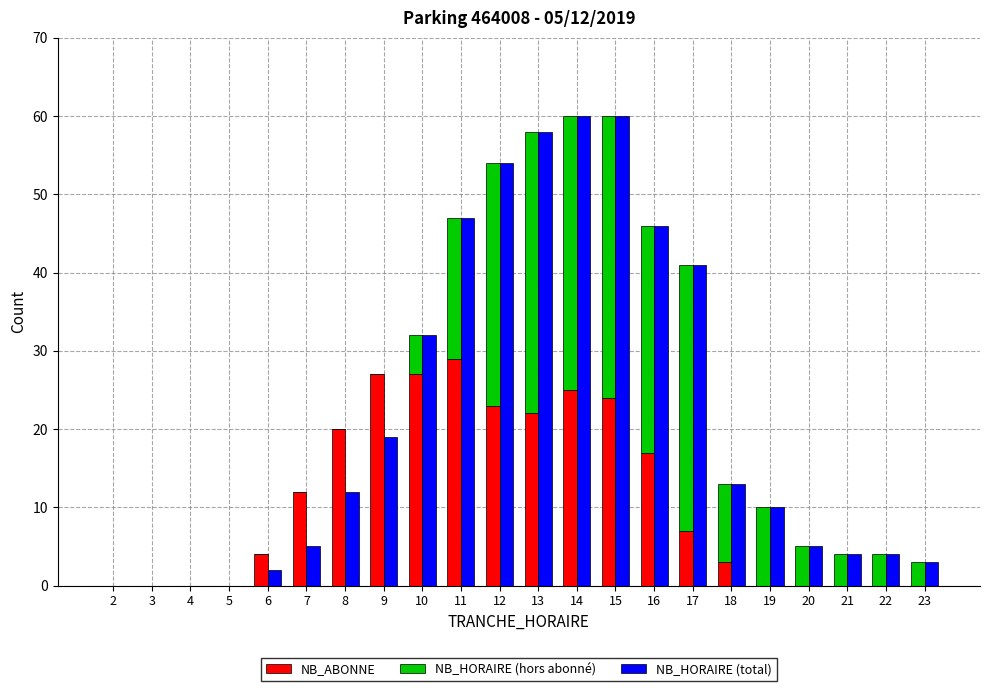

At how many categories does at least one series exceed 47?

4